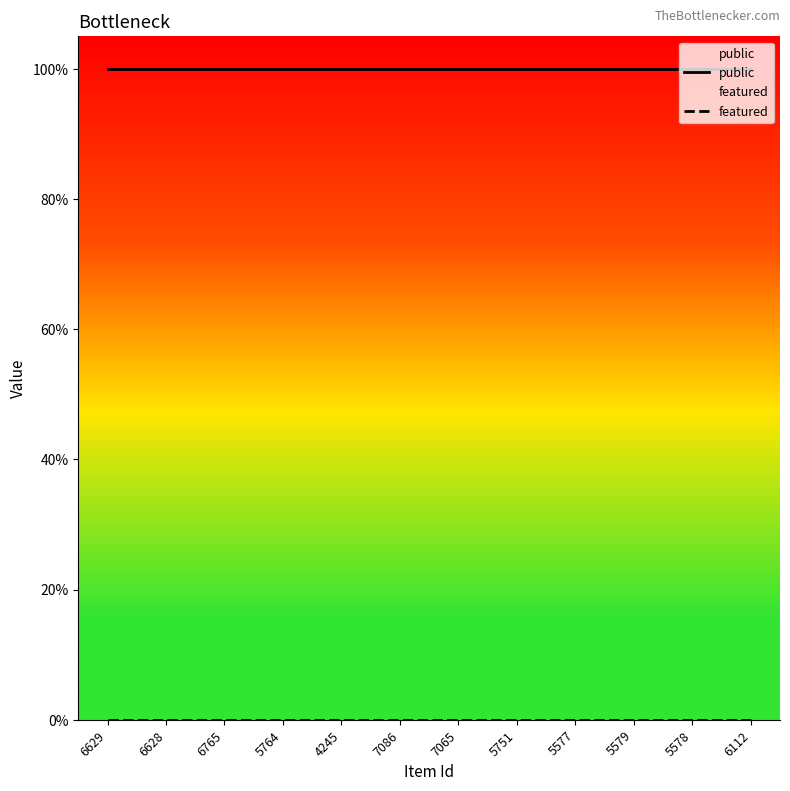

The featured series shows 0 at 5579. True or false?

True